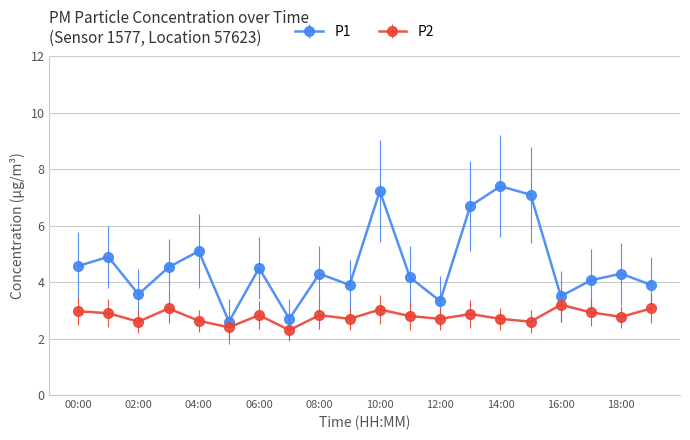

Which series has the largest total across all categories?

P1